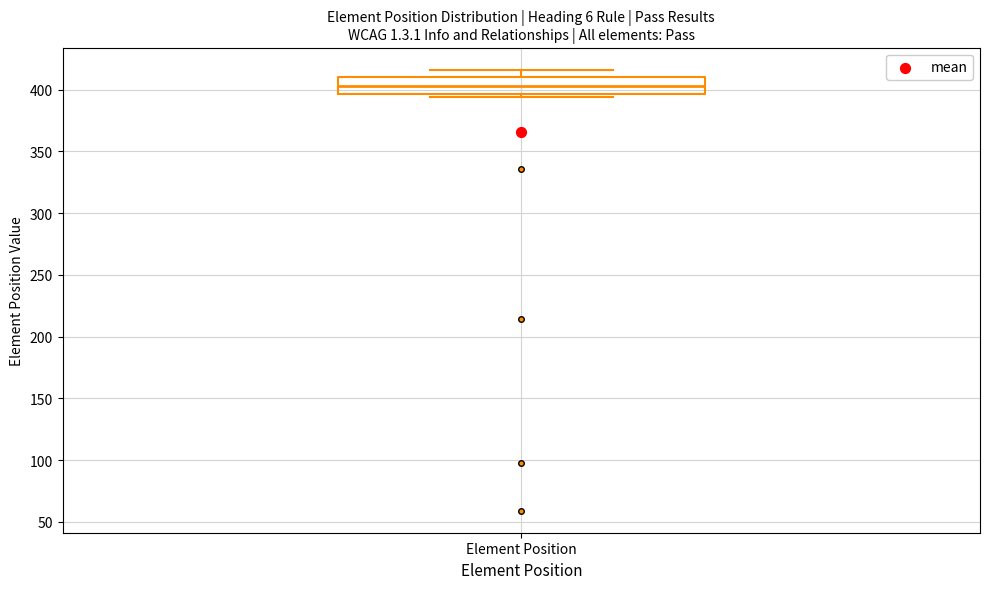

Where does the upper whisker of the box for Element Position end on the y-axis? The values are not printed on the chart, so give them approximately, as read against the axis.

415